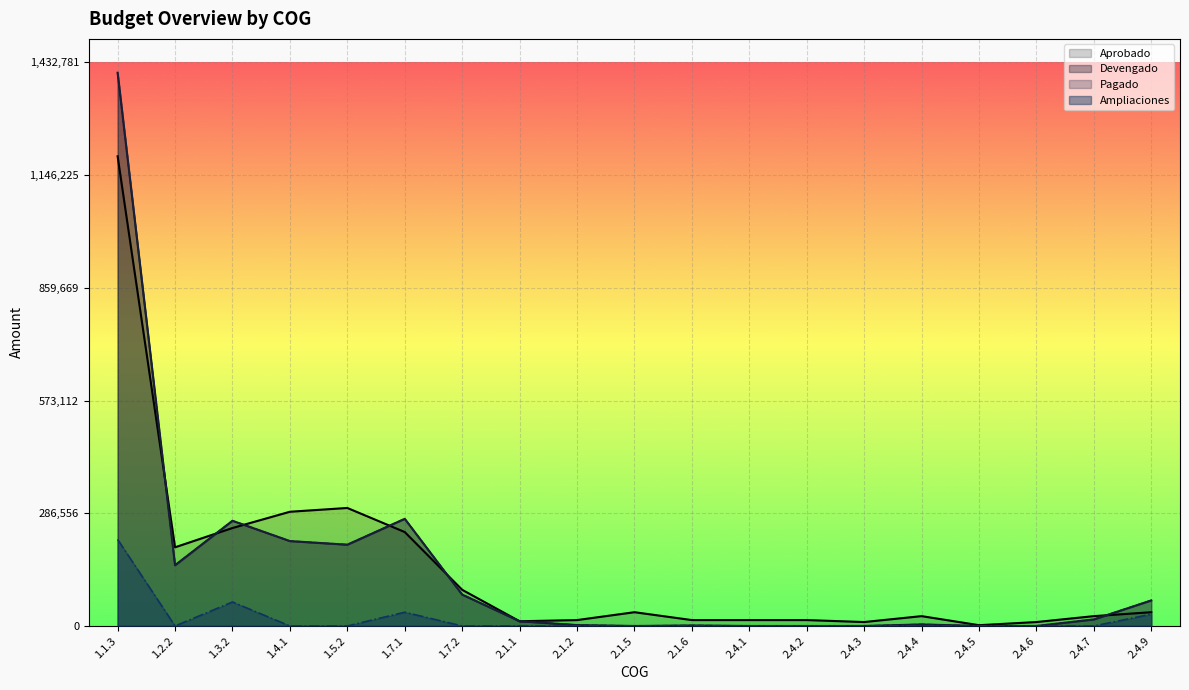

Does the chart display data point markers on the line(s)?

No